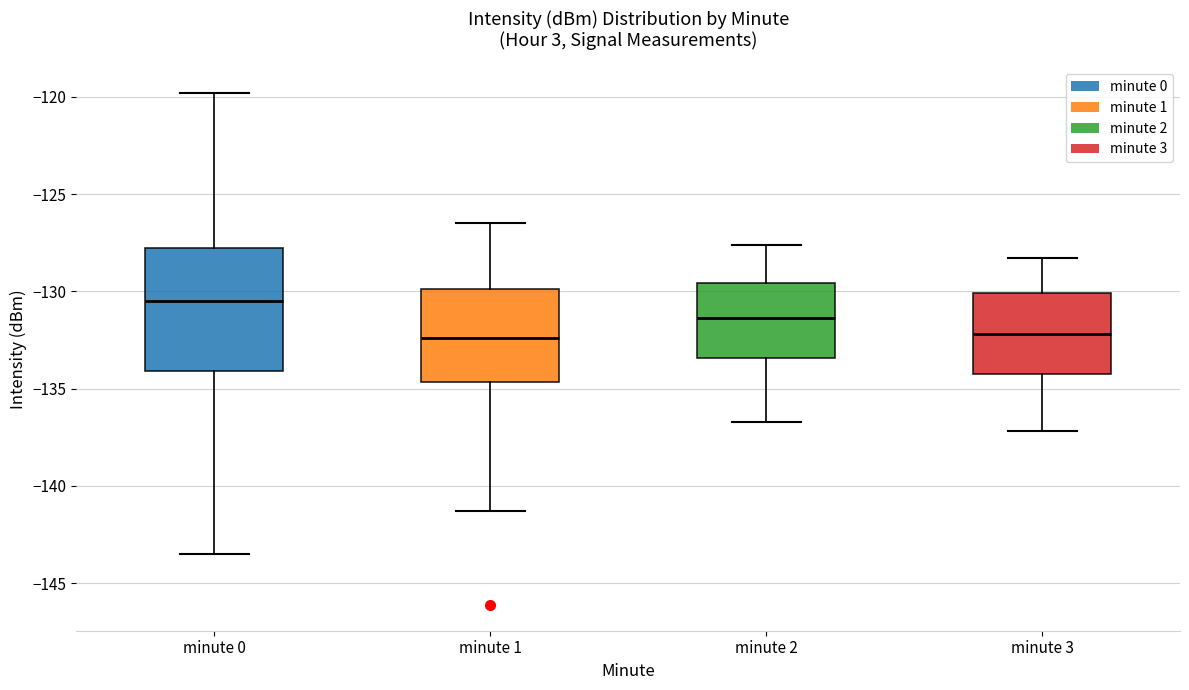

Reading left to right, read every box against the y-axis: the position of its median line, the range the box covers, and the ends of its whiskers. The values are not printed on the chart, so give them approximately, as read against the axis.

minute 0: median -130.5, box -134.0 to -128.0, whiskers -143.5 to -120.0
minute 1: median -132.5, box -134.5 to -130.0, whiskers -141.5 to -126.5
minute 2: median -131.5, box -133.5 to -129.5, whiskers -136.5 to -127.5
minute 3: median -132.0, box -134.5 to -130.0, whiskers -137.0 to -128.5